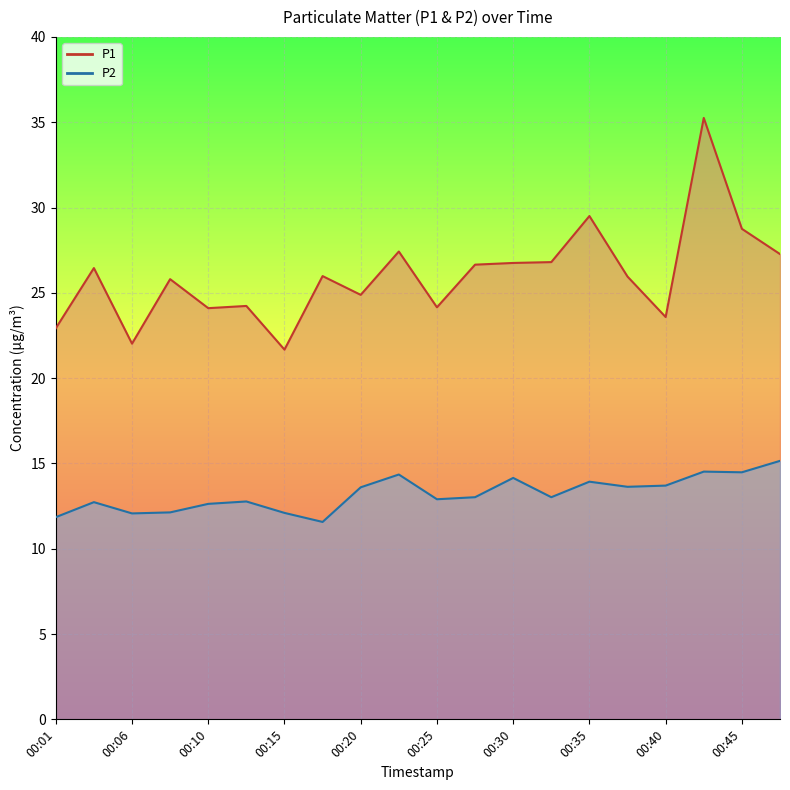

What are all the series names shown in the legend?

P1, P2